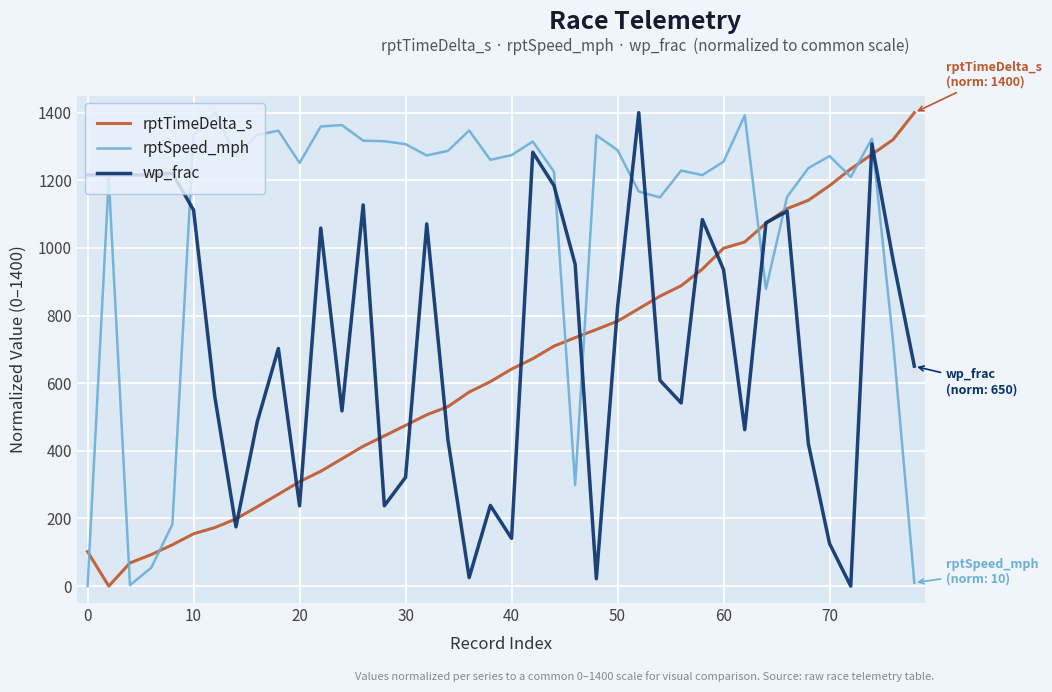

Which series has the largest total across all categories?

rptSpeed_mph